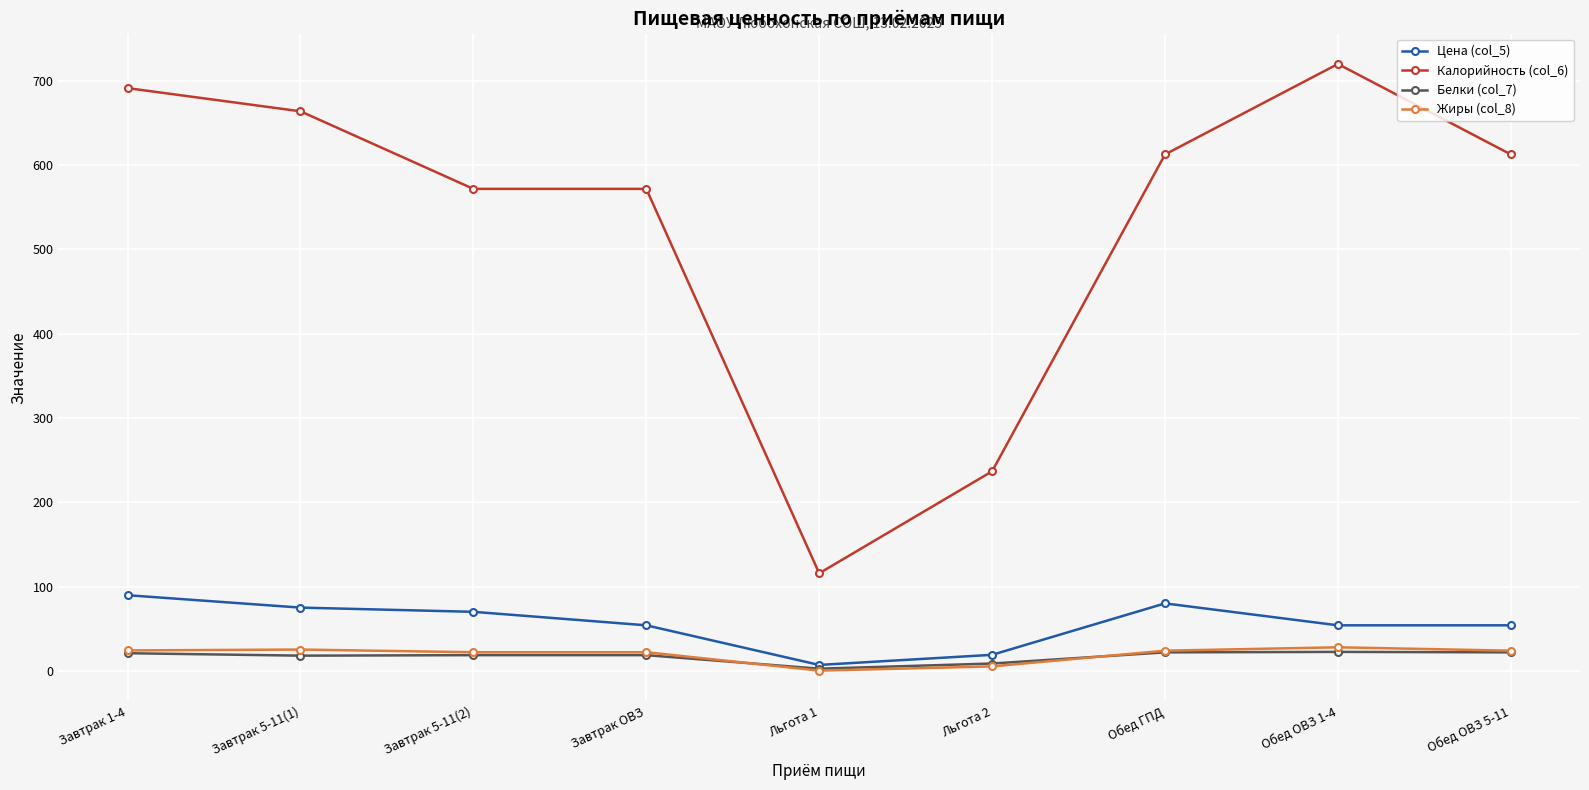

What is the value of the Жиры (col_8) point at the 8th from the left?

27.9